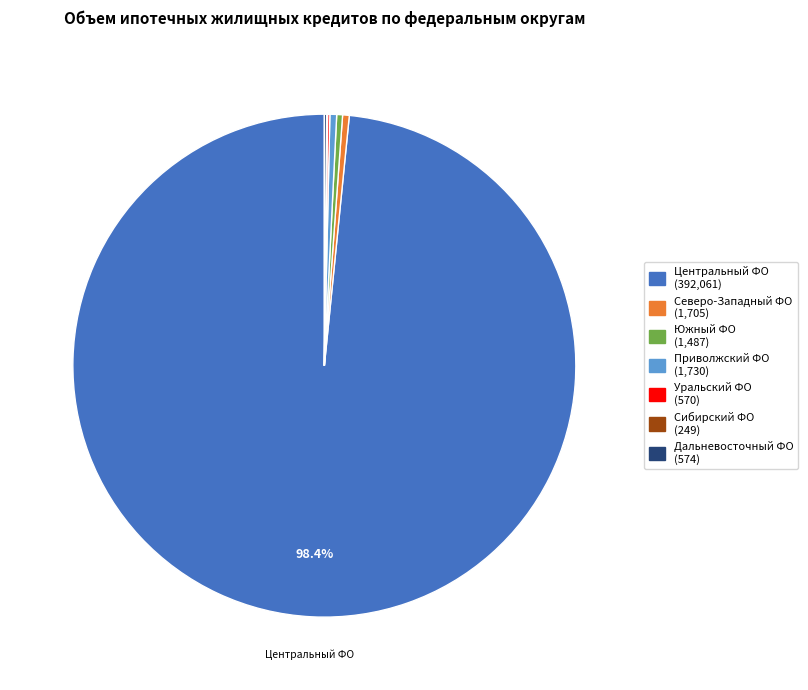

Does any single category account for the majority?

Yes